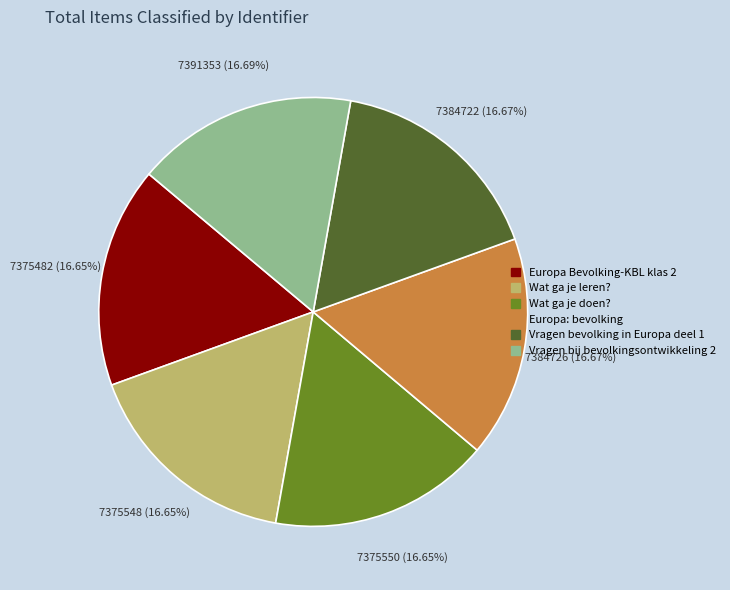

Is there any slice that represents more than half of the pie?

No